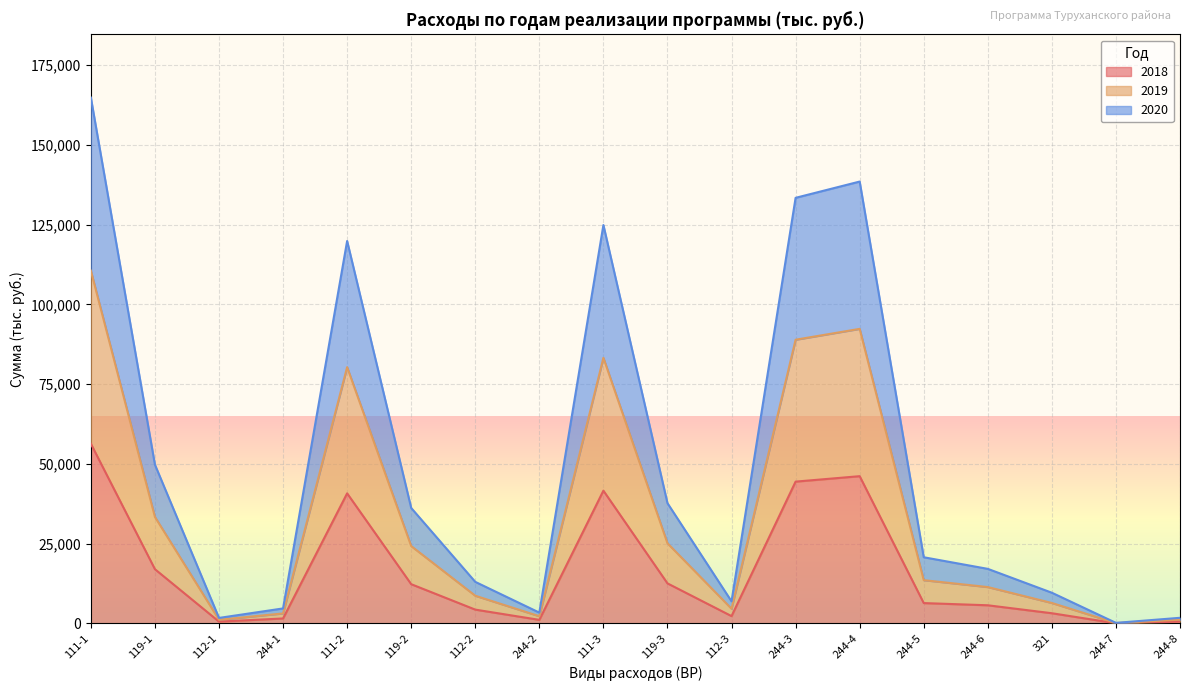

Which label corresponds to the smallest value in the chart?

244-7